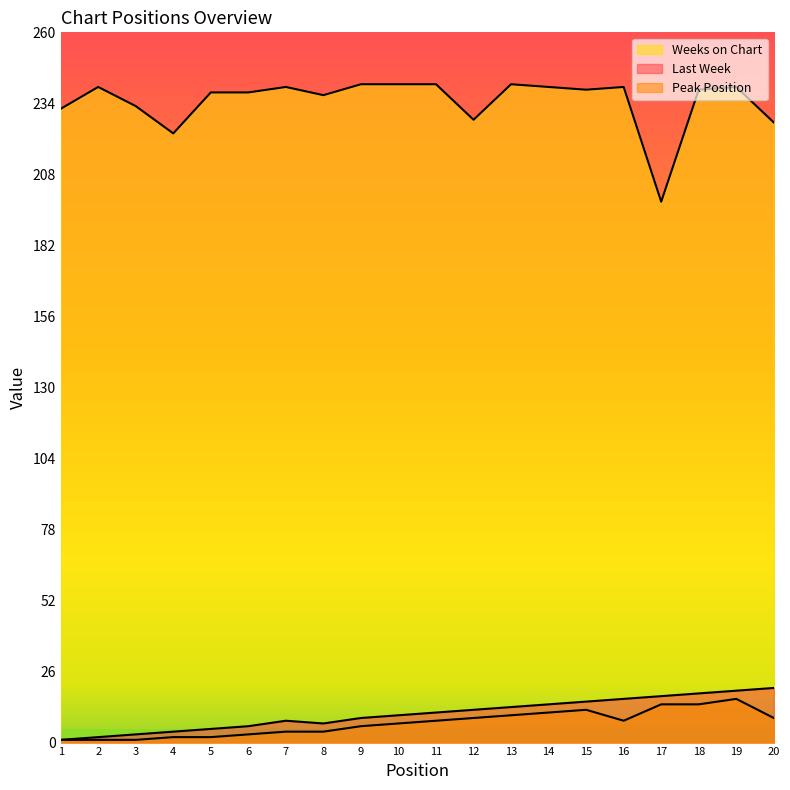

Rank the series by their maximum value, from highest to lowest.

Weeks on Chart, Last Week, Peak Position